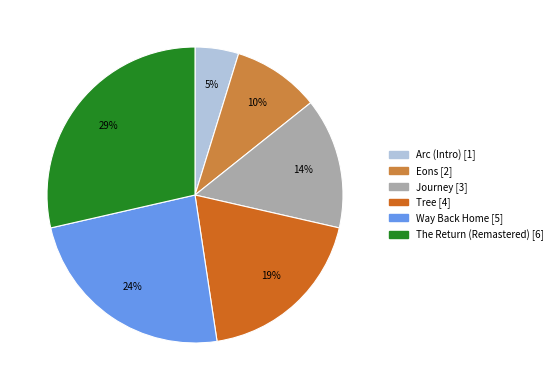

How many slices are in this pie chart?

6